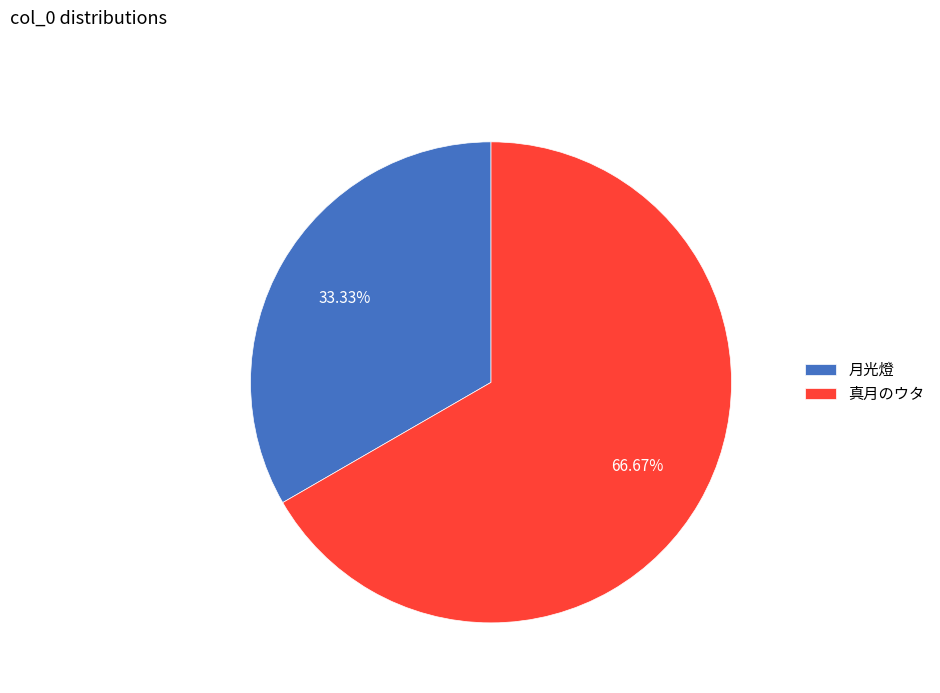

Which slice is the smallest?

月光燈